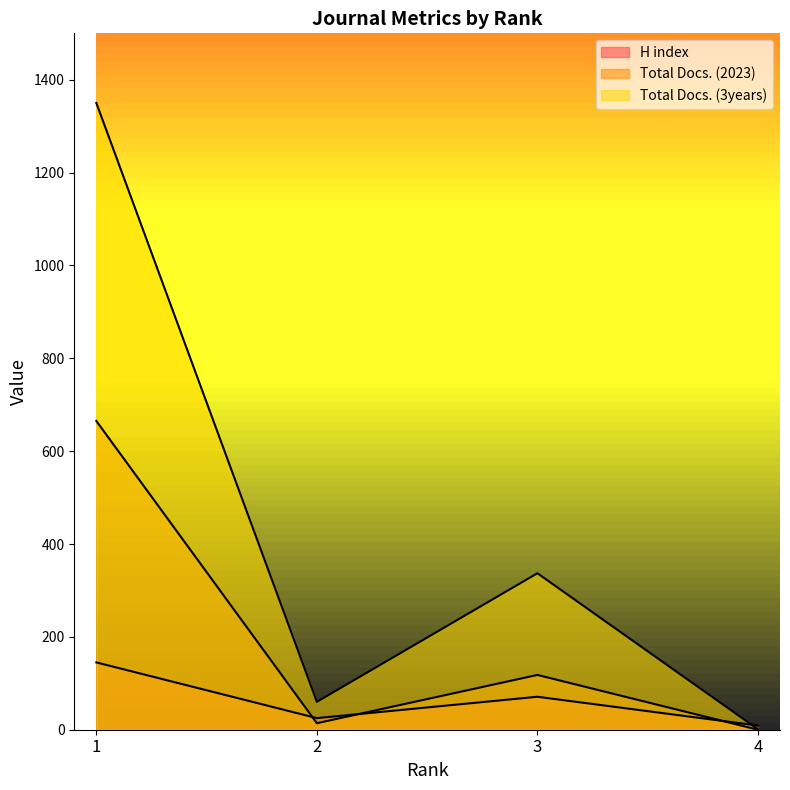

True or false: H index and Total Docs. (2023) cross at least once.

True